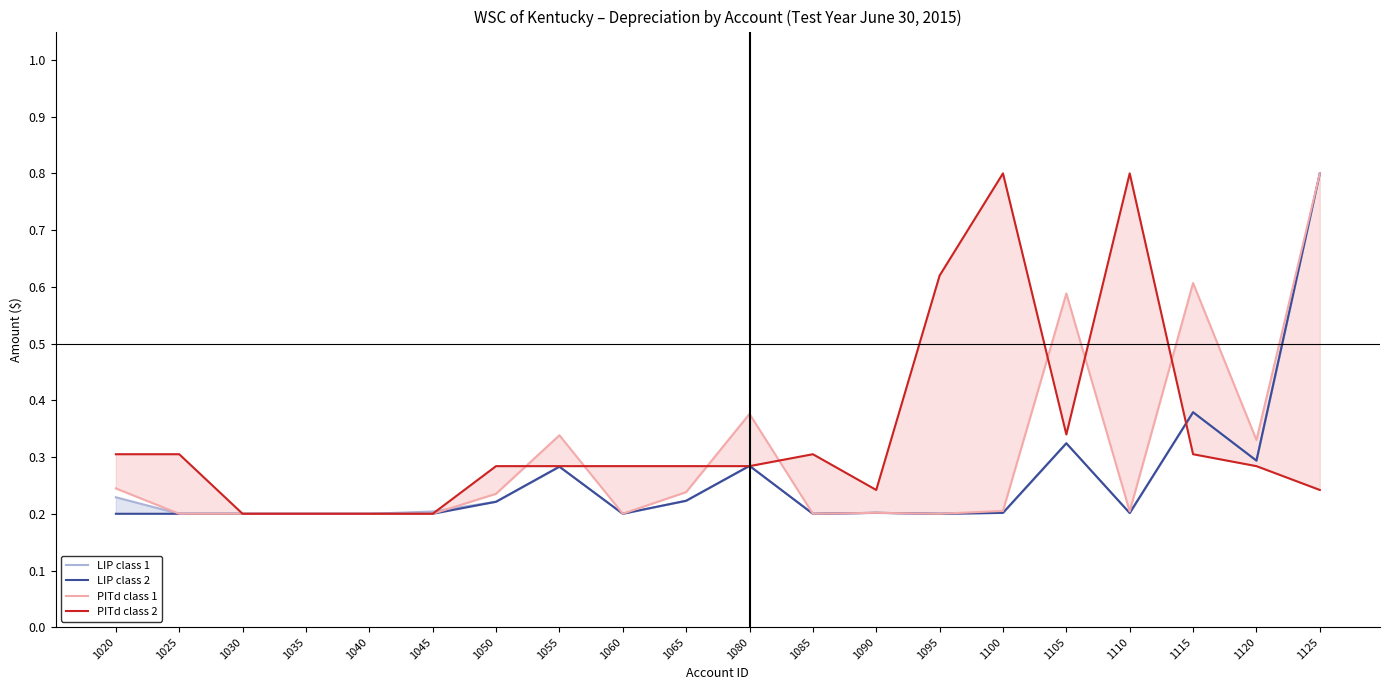

Reading right to left, list all the values displayed in this chart.

LIP class 1: 0.8	0.3	0.4	0.2	0.3	0.2	0.2	0.2	0.2	0.3	0.2	0.2	0.3	0.2	0.2	0.2	0.2	0.2	0.2	0.2
LIP class 2: 0.8	0.3	0.4	0.2	0.3	0.2	0.2	0.2	0.2	0.3	0.2	0.2	0.3	0.2	0.2	0.2	0.2	0.2	0.2	0.2
PITd class 1: 0.8	0.3	0.6	0.2	0.6	0.2	0.2	0.2	0.2	0.4	0.2	0.2	0.3	0.2	0.2	0.2	0.2	0.2	0.2	0.2
PITd class 2: 0.2	0.3	0.3	0.8	0.3	0.8	0.6	0.2	0.3	0.3	0.3	0.3	0.3	0.3	0.2	0.2	0.2	0.2	0.3	0.3